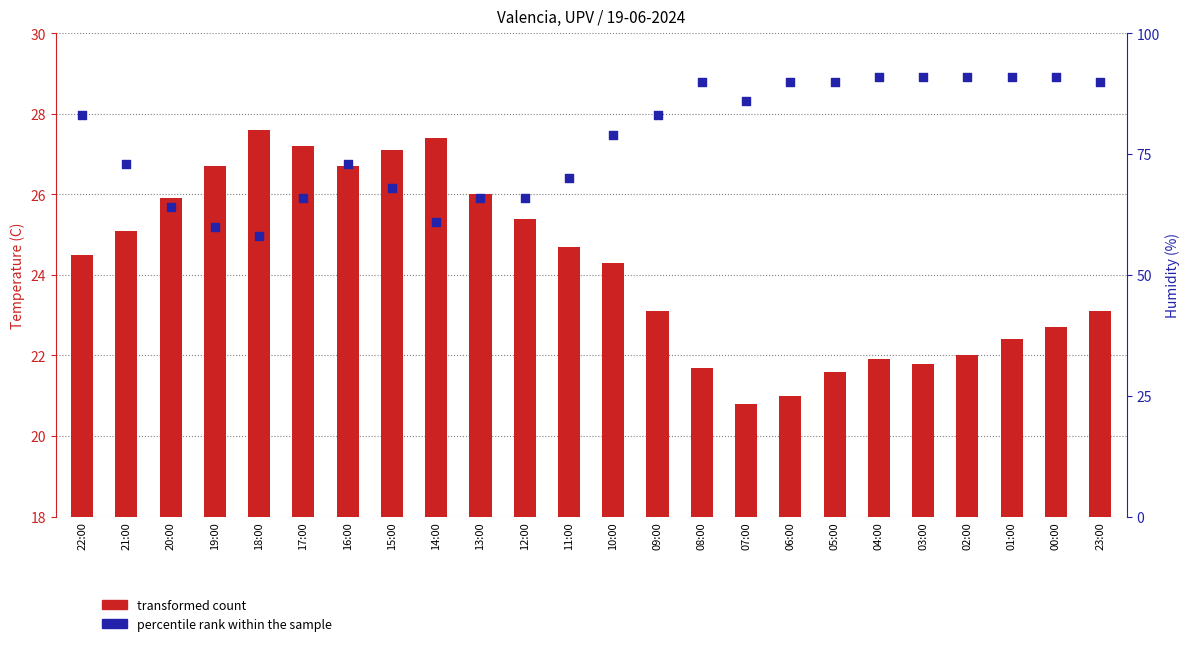

At which category is the sum across all series the highest?

00:00